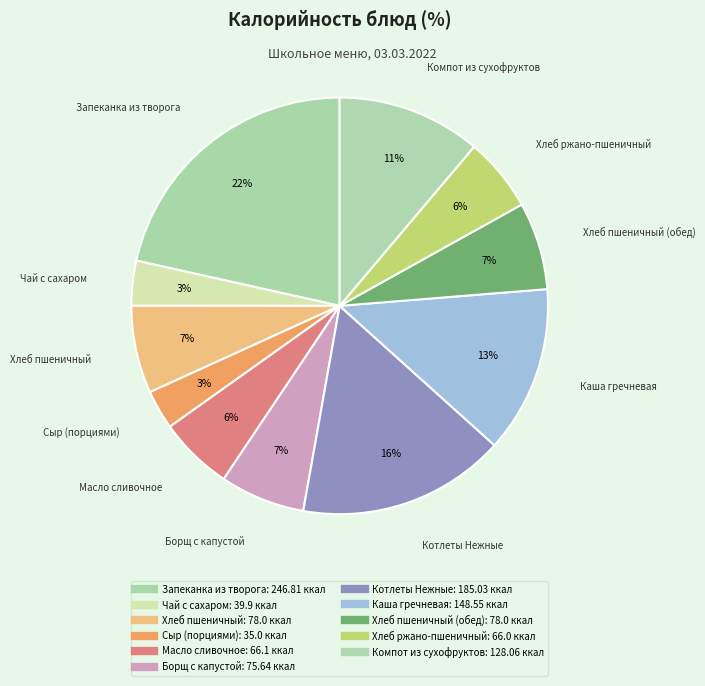

Count the number of slices in the pie.

11